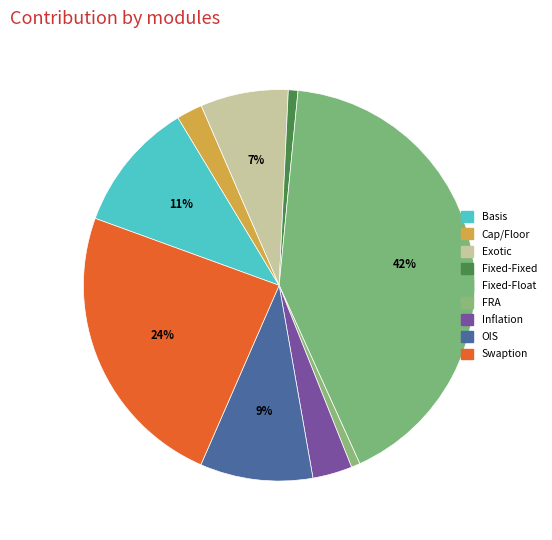

Count the number of slices in the pie.

9